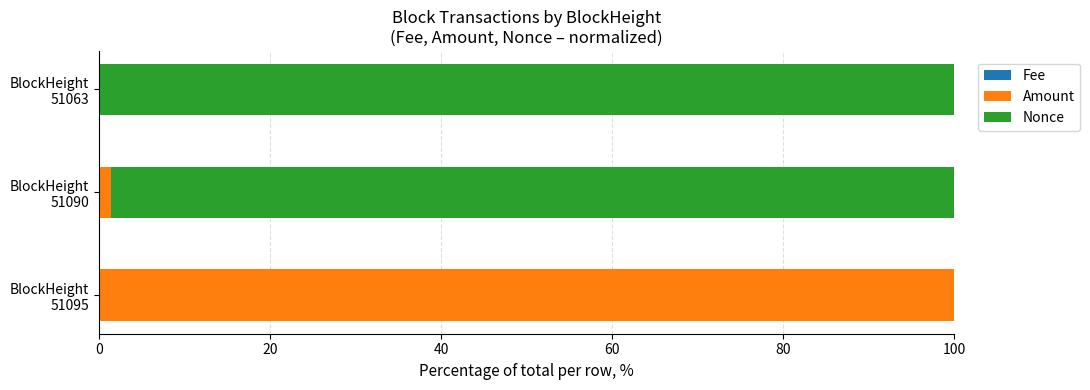

Count the number of data series in this chart.

3